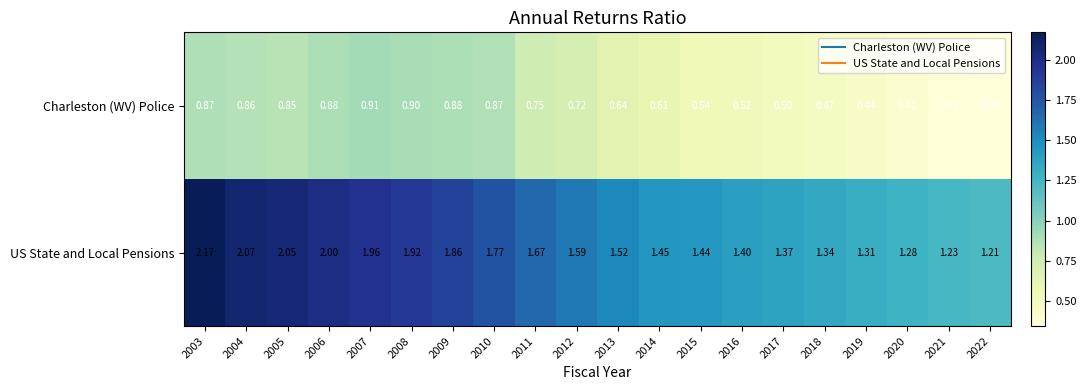

Which series has the largest total across all categories?

US State and Local Pensions